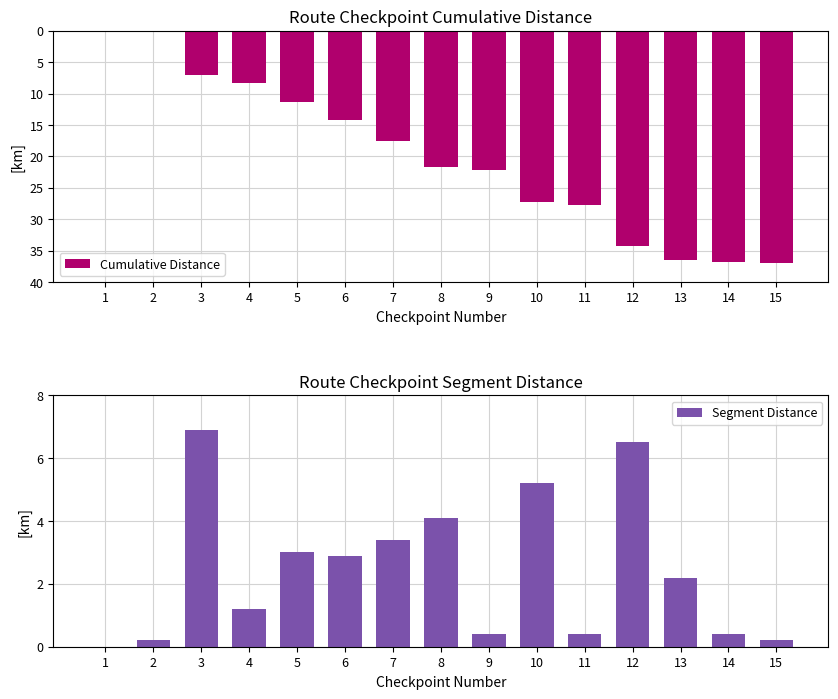

At how many categories does at least one series exceed -7?

15